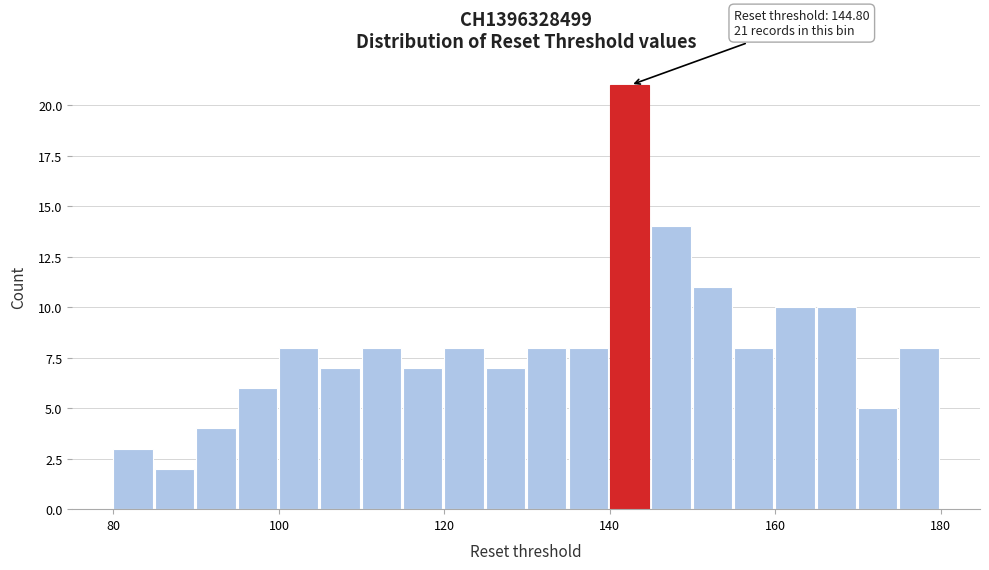

Read against the x-axis, roughly where is the centre of the tallest bar?

142